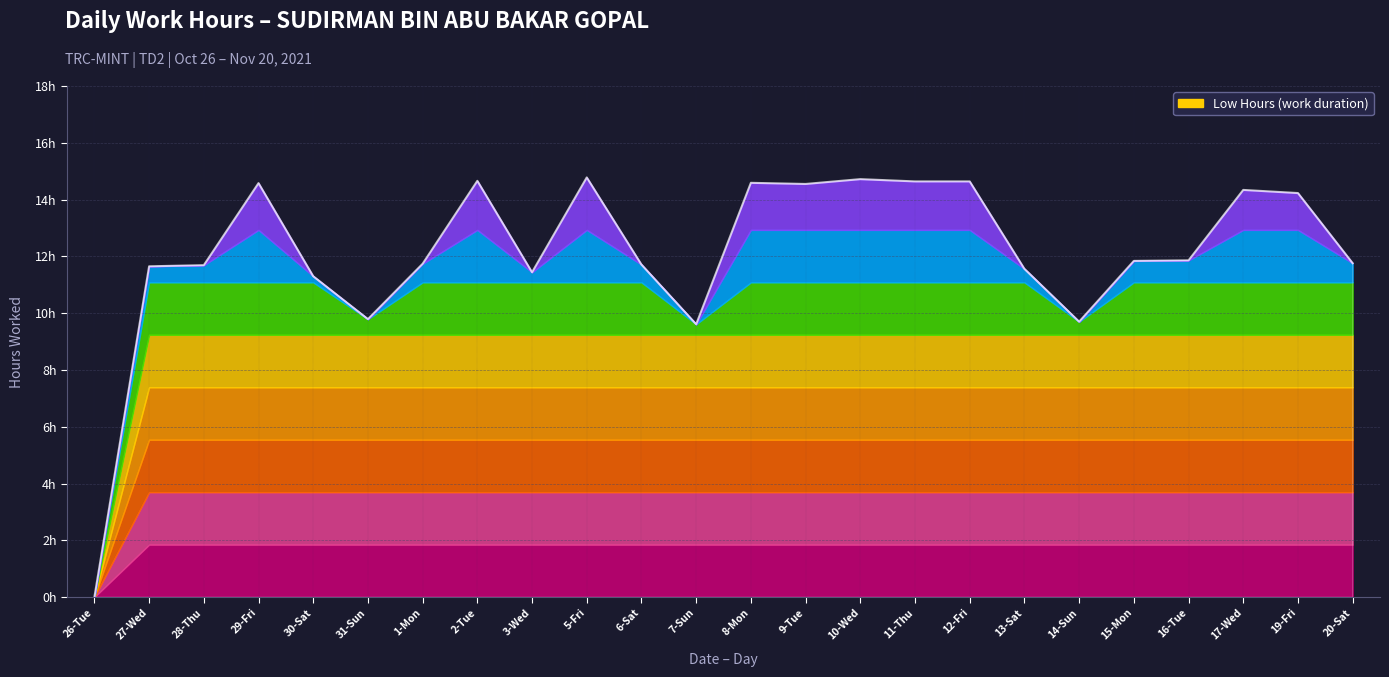

Where is the first local minimum?

31-Sun